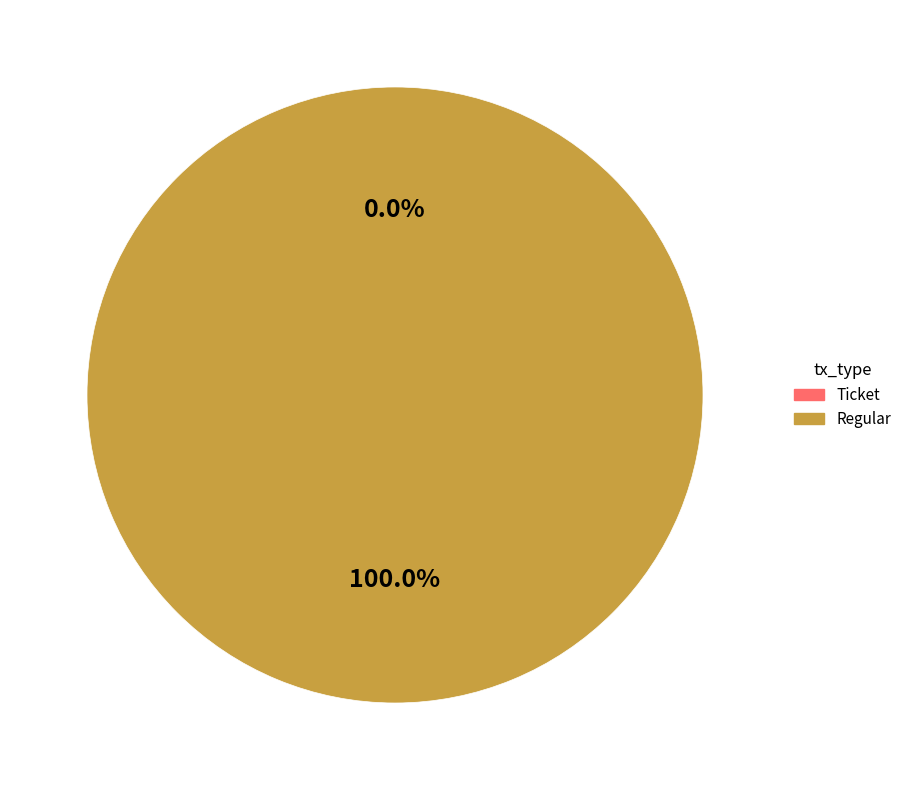

Is there any slice that represents more than half of the pie?

Yes